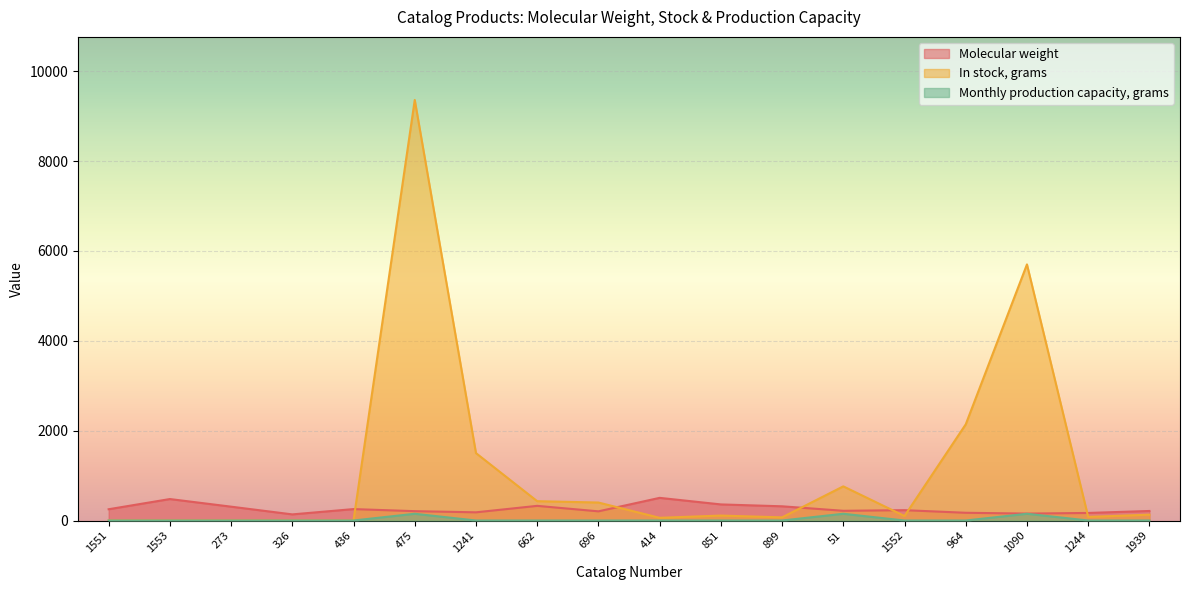

Reading right to left, extract all data points from this chart.

Molecular weight: 212.2	168.1	154.1	172.1	230.0	216.2	316.2	358.1	504.1	204.1	326.2	182.1	208.1	254.1	136.1	308.1	477.6	250.6
In stock, grams: 130.0	80.0	5700.0	2140.0	100.0	760.0	70.0	110.0	60.0	400.0	430.0	1500.0	9360.0	0.0	0.0	0.0	0.0	0.0
Monthly production capacity, grams: 0.0	0.0	150.0	0.0	0.0	150.0	0.0	0.0	0.0	0.0	0.0	0.0	150.0	0.0	0.0	0.0	0.0	0.0